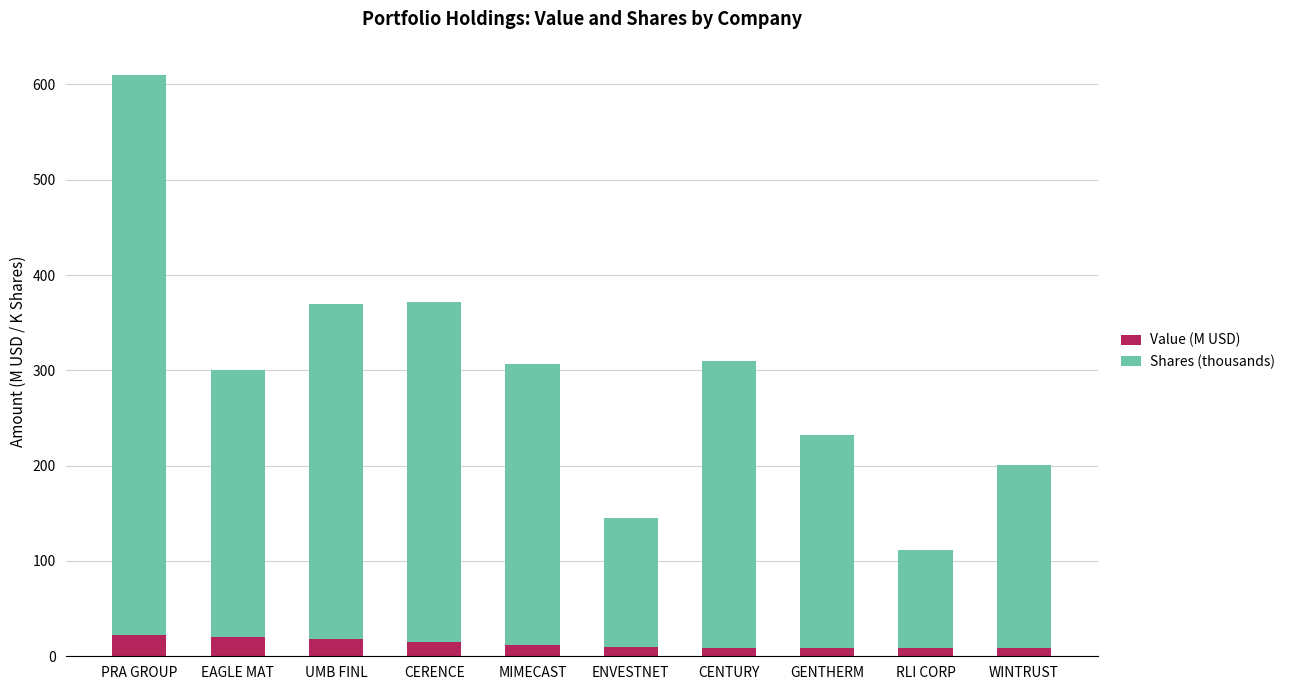

True or false: Value (M USD) has a value of 8.5 at RLI CORP.

True